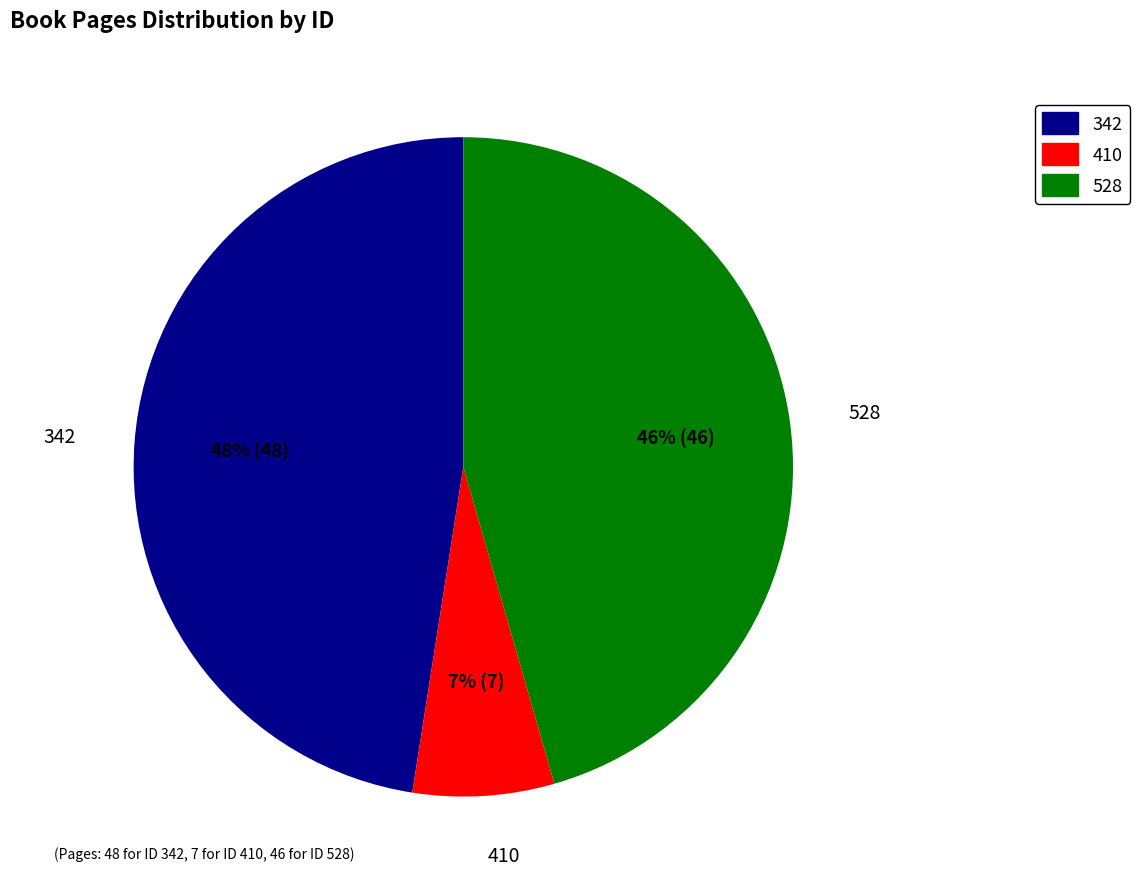

Which slice is the largest?

342